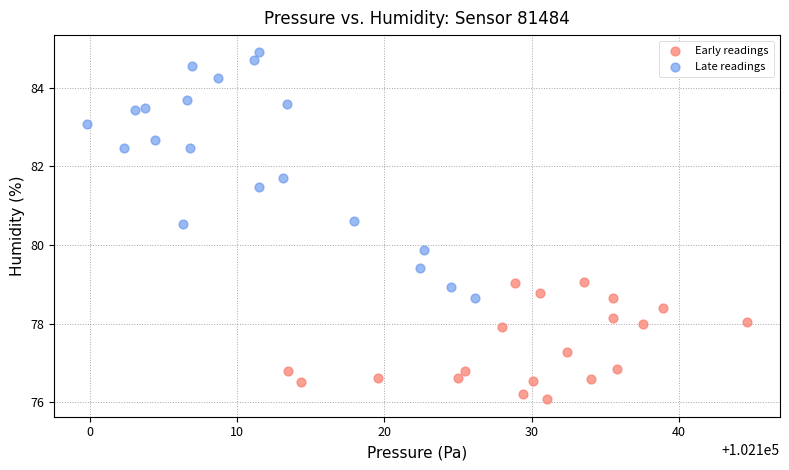

Which series contains the highest Y value?

Late readings